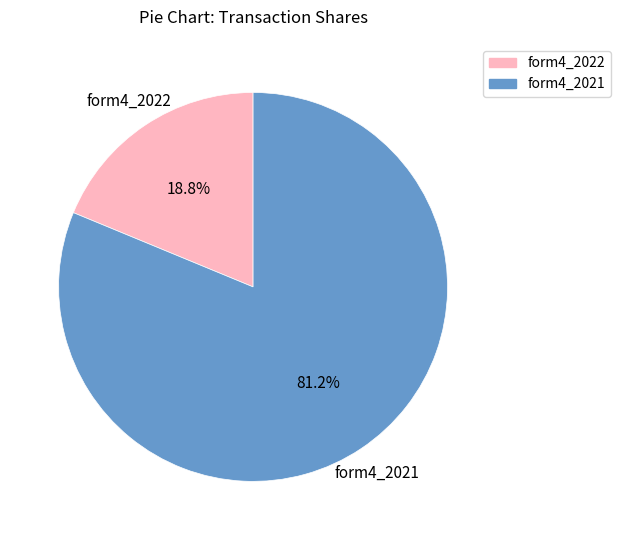

Which slice is the smallest?

form4_2022